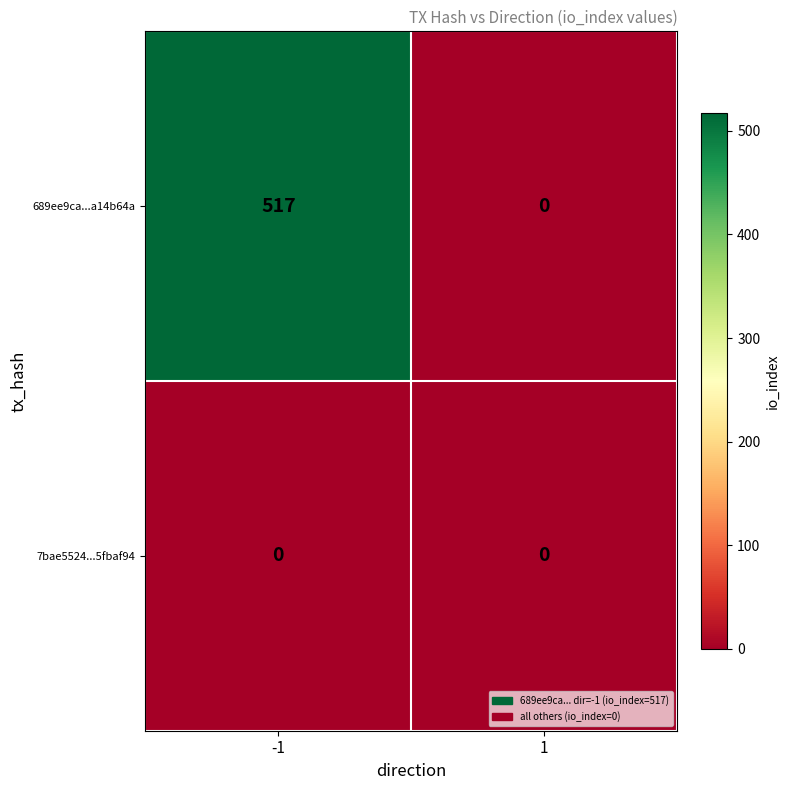

Reading left to right, what are all the values shown in this chart?

689ee9ca...a14b64a: -1=517	1=0
7bae5524...5fbaf94: -1=0	1=0